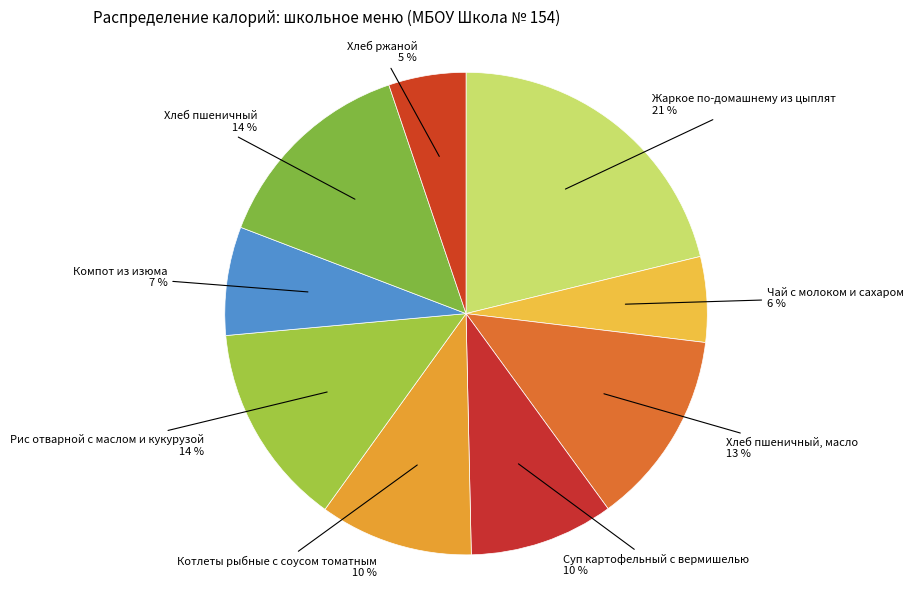

Combined, do Рис отварной с маслом и кукурузой and Хлеб пшеничный, масло account for over 50%?

No